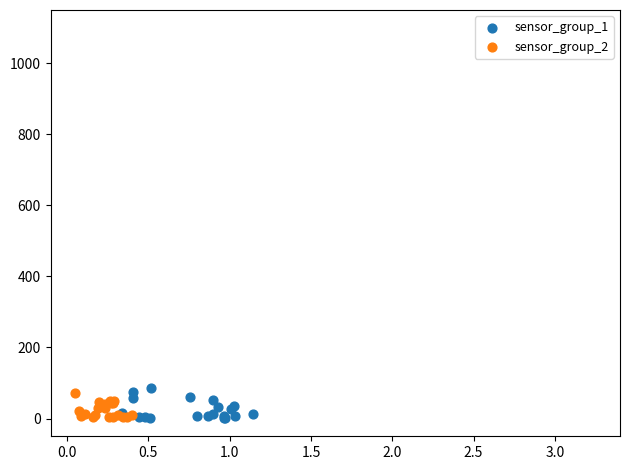

What are all the series names shown in the legend?

sensor_group_1, sensor_group_2